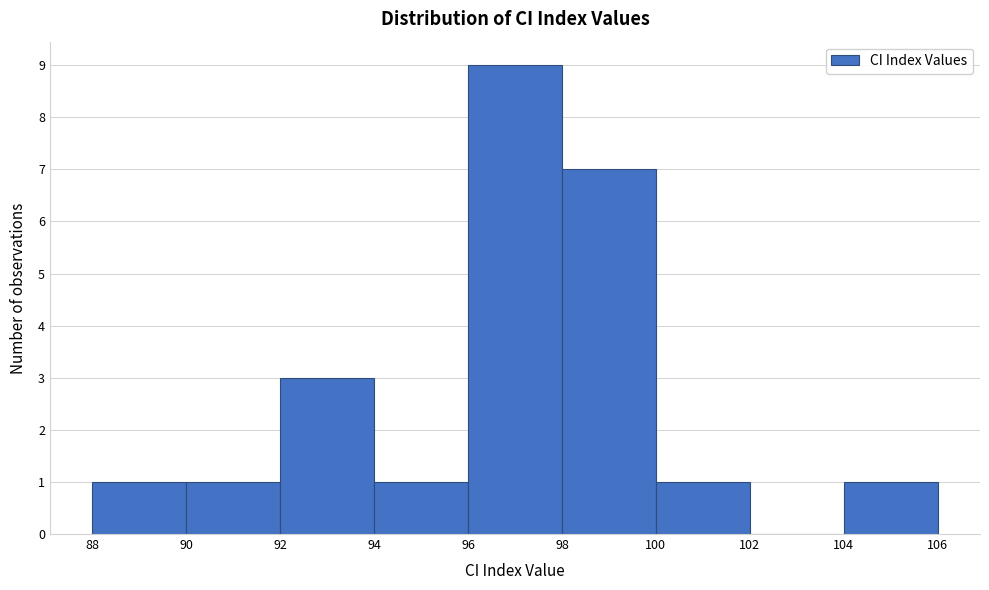

Which range on the x-axis has the tallest bar?

96 to 98